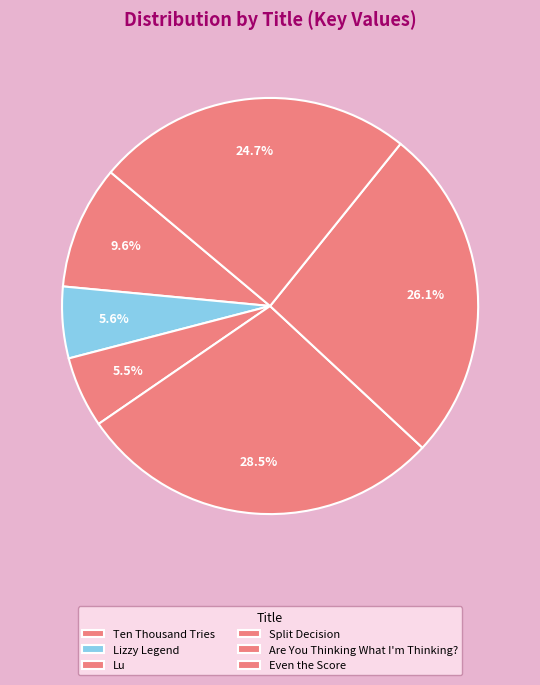

To the nearest percent, what percentage of the pie is Are You Thinking What I'm Thinking??

26%